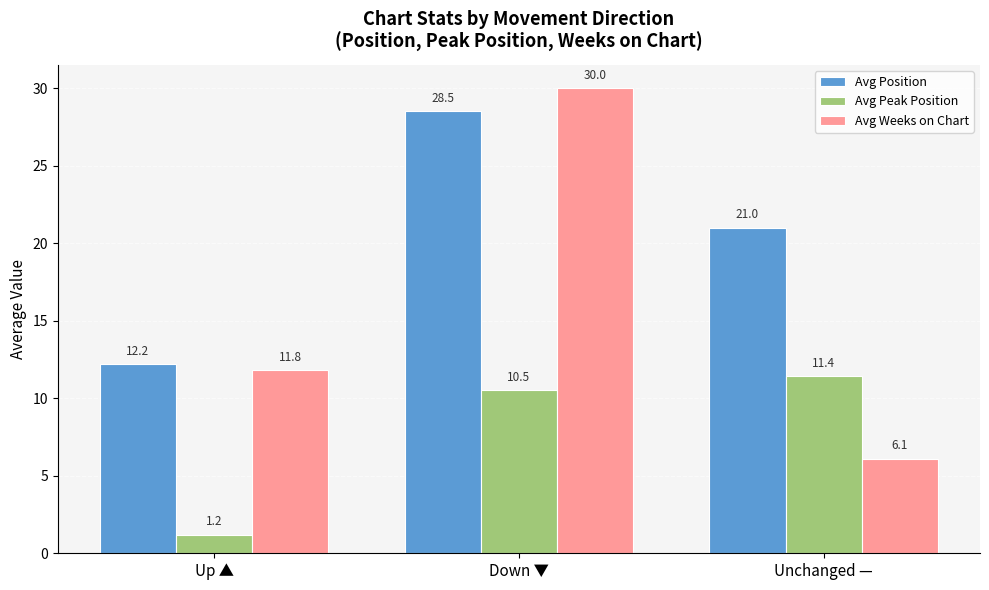

What are all the series names shown in the legend?

Avg Position, Avg Peak Position, Avg Weeks on Chart